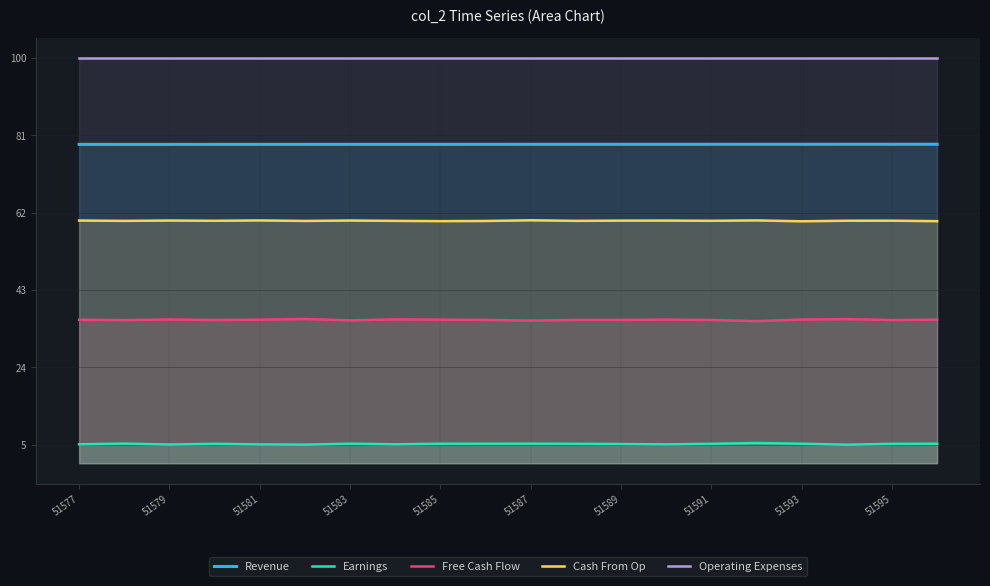

Rank the series by their maximum value, from highest to lowest.

Operating Expenses, Revenue, Cash From Op, Free Cash Flow, Earnings